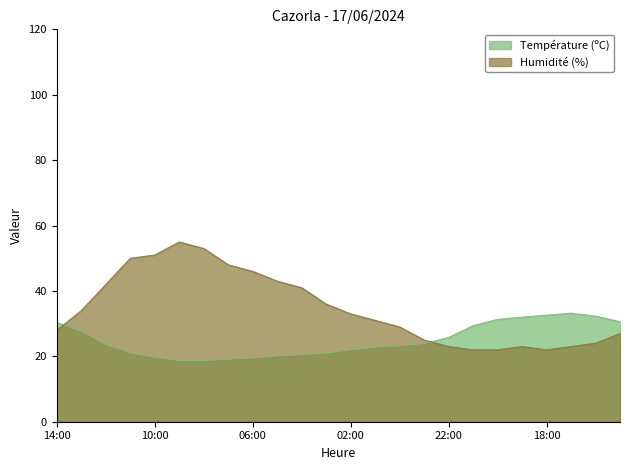

How many values in the Humidité (%) series exceed 33?

11